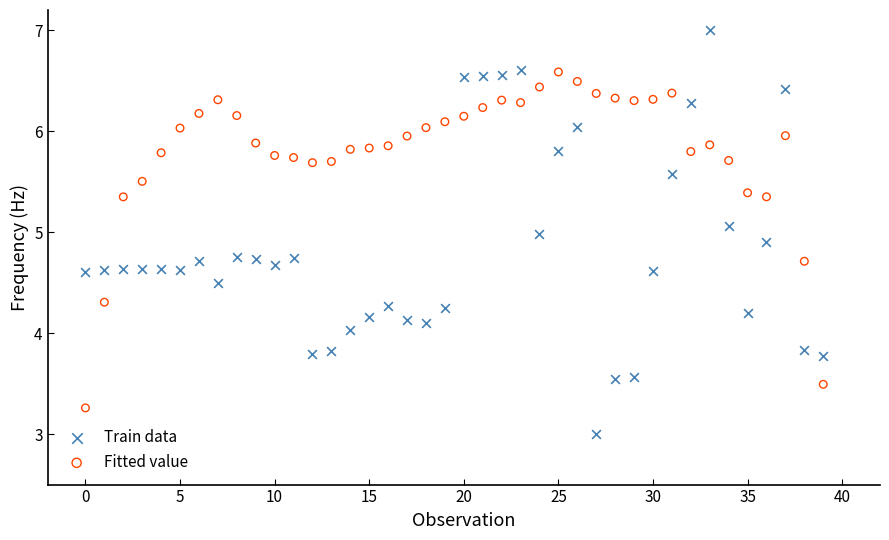

Which series contains the lowest Y value?

Train data